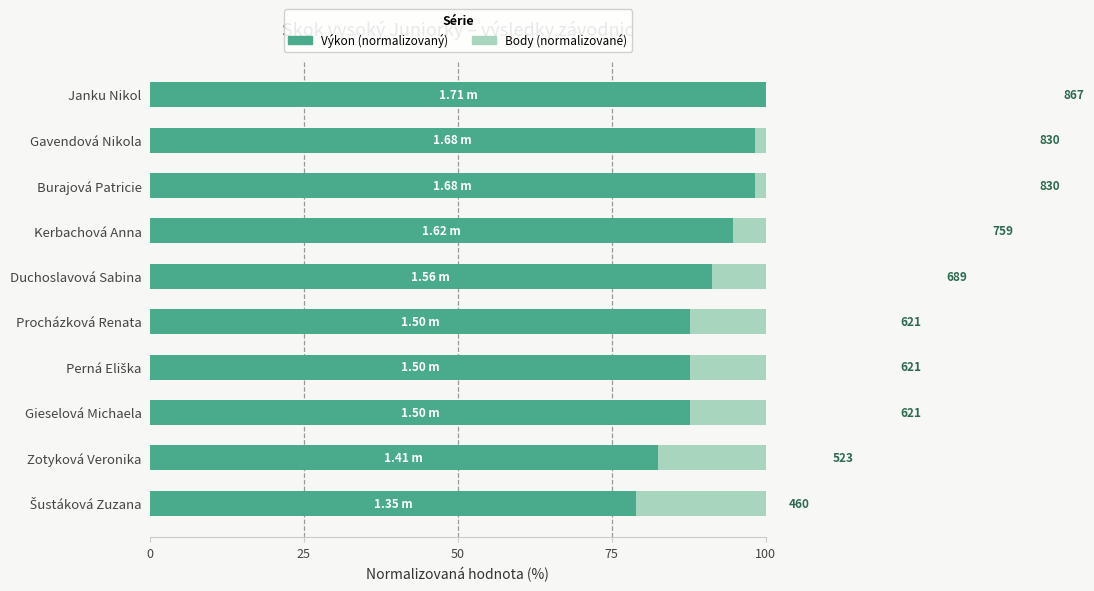

How many values in the Body (normalizované) series are below 79?

5